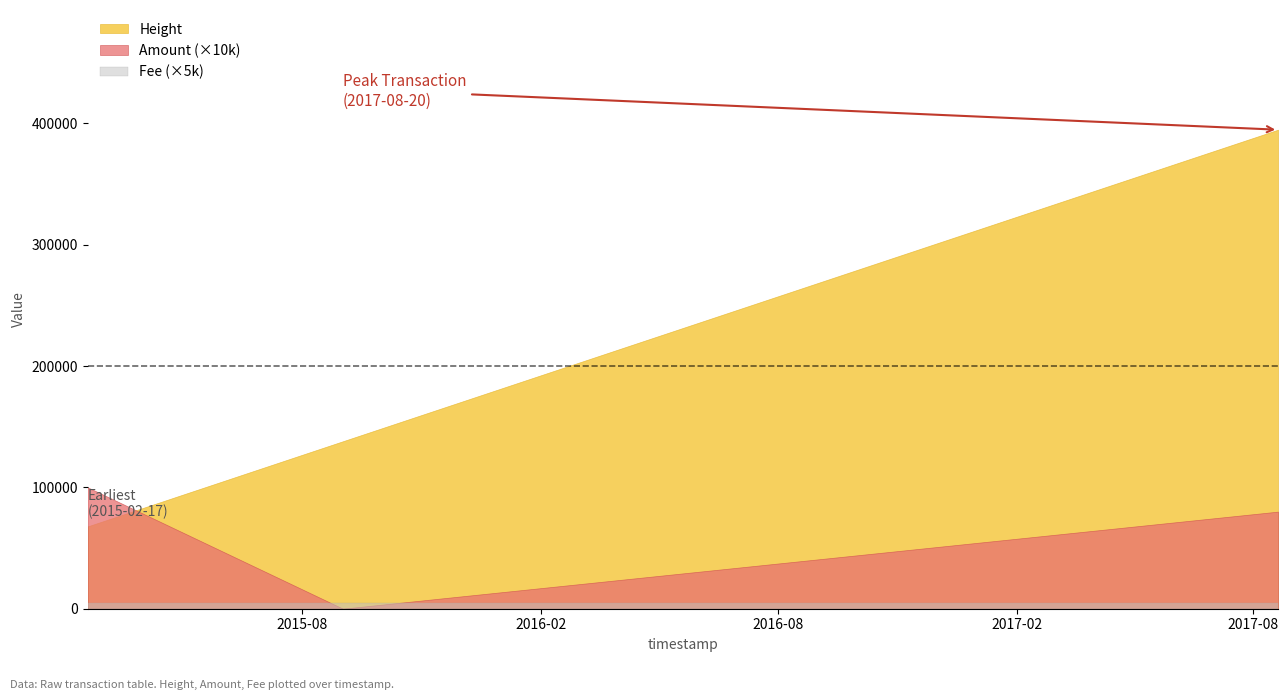

What is the average value of the Height series?

200217